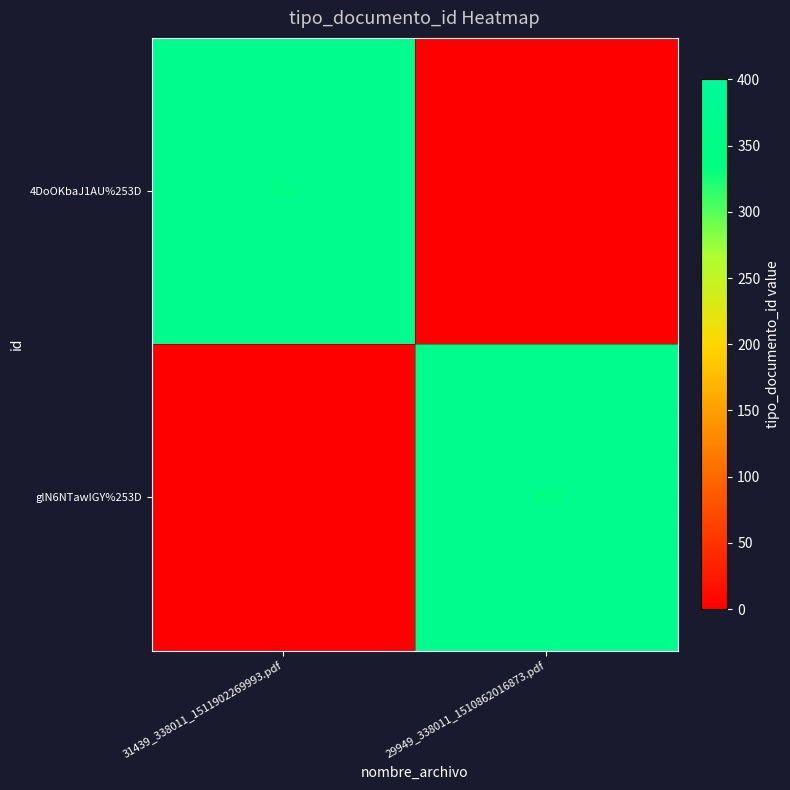

The value of 4DoOKbaJ1AU%253D at 31439_338011_1511902269993.pdf is 366. True or false?

True